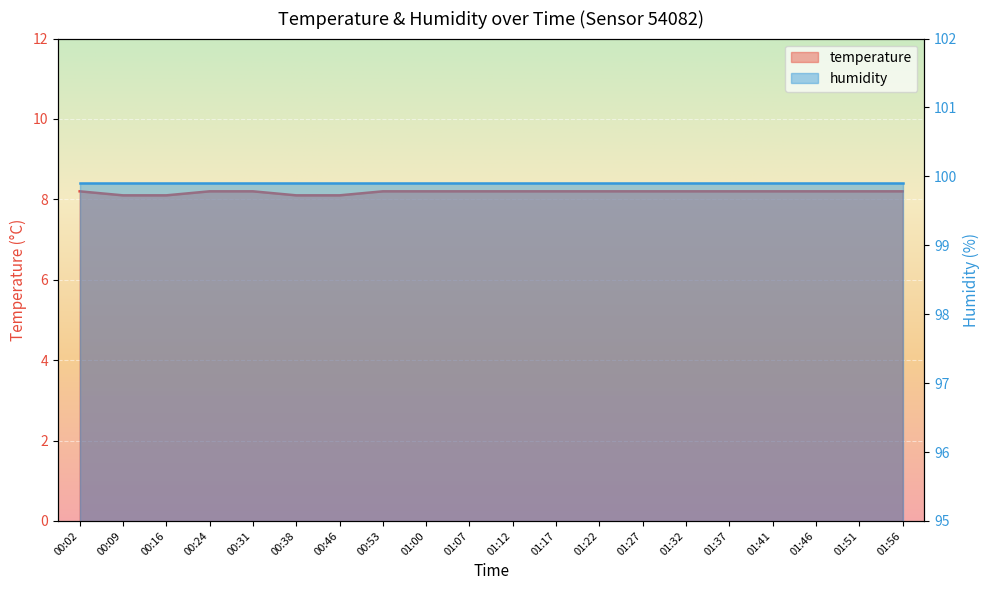

Reading left to right, what are all the values shown in this chart?

8.2	8.1	8.1	8.2	8.2	8.1	8.1	8.2	8.2	8.2	8.2	8.2	8.2	8.2	8.2	8.2	8.2	8.2	8.2	8.2